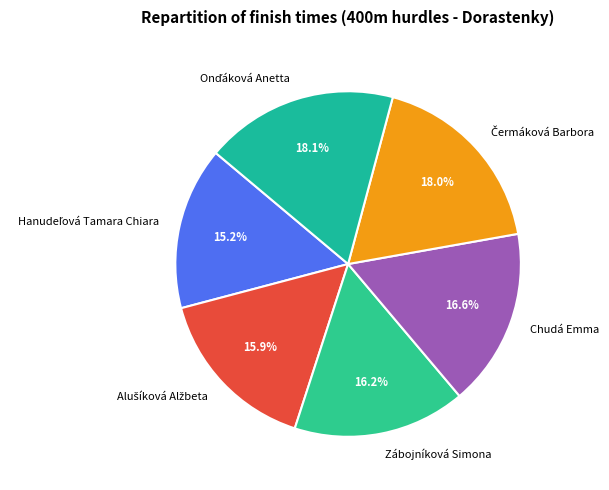

Is Chudá Emma the majority of the pie?

No